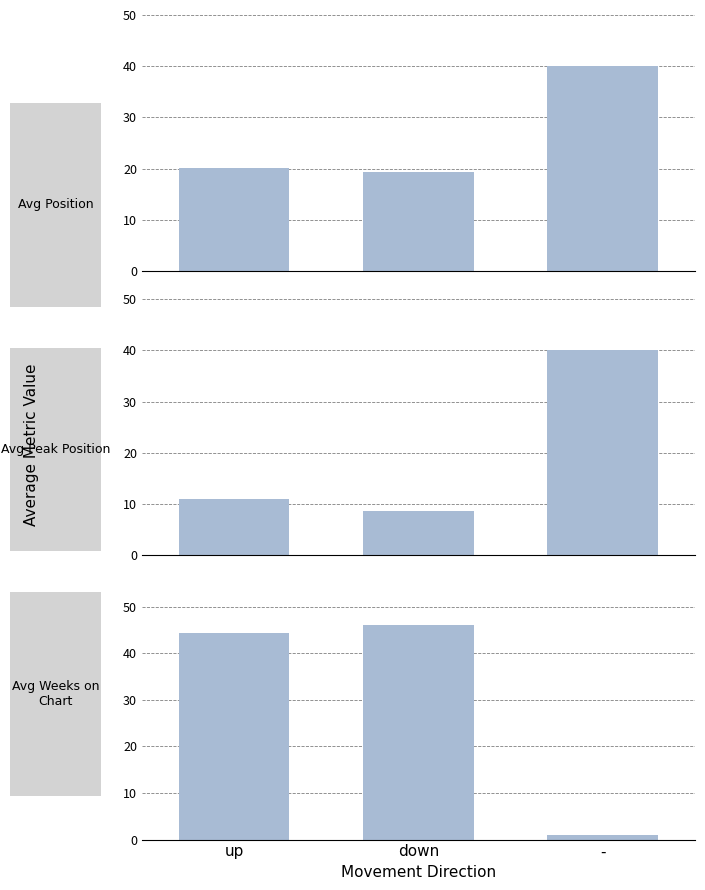

What is the spread (max minus min) of values at down?

37.2